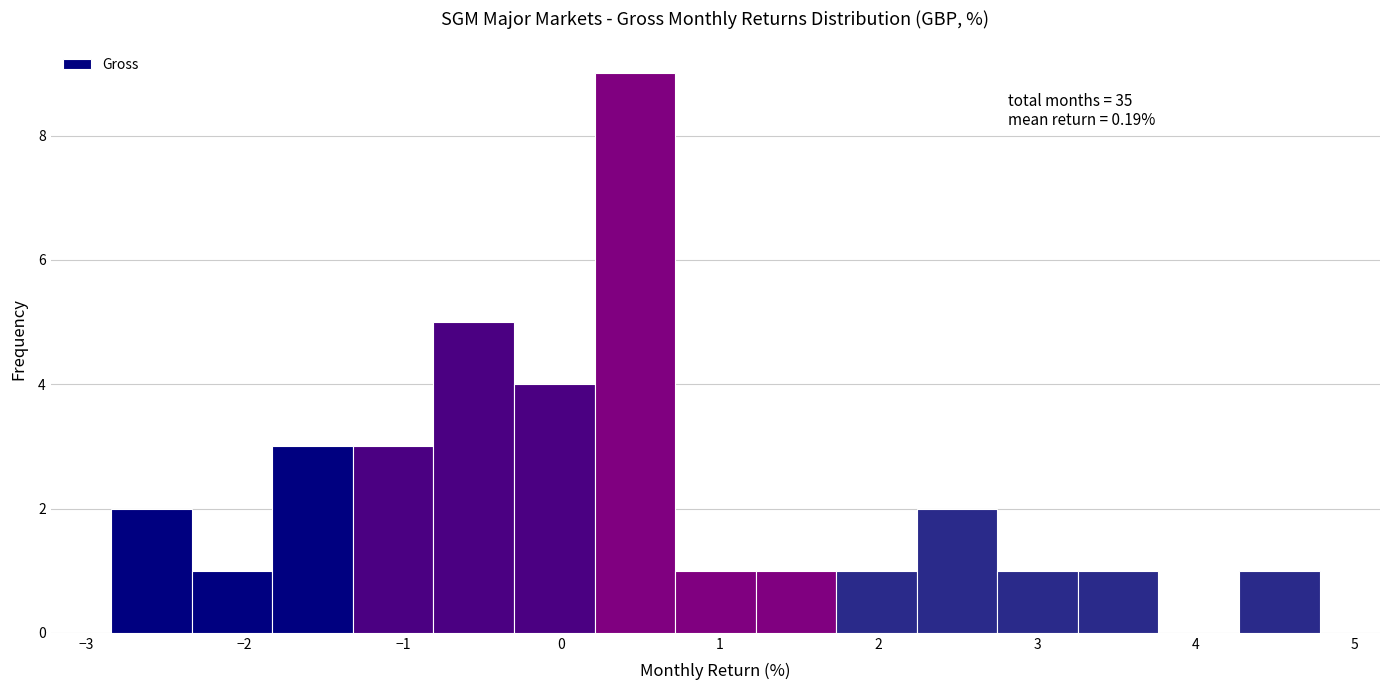

Which range on the x-axis has the tallest bar?

0.2 to 0.7